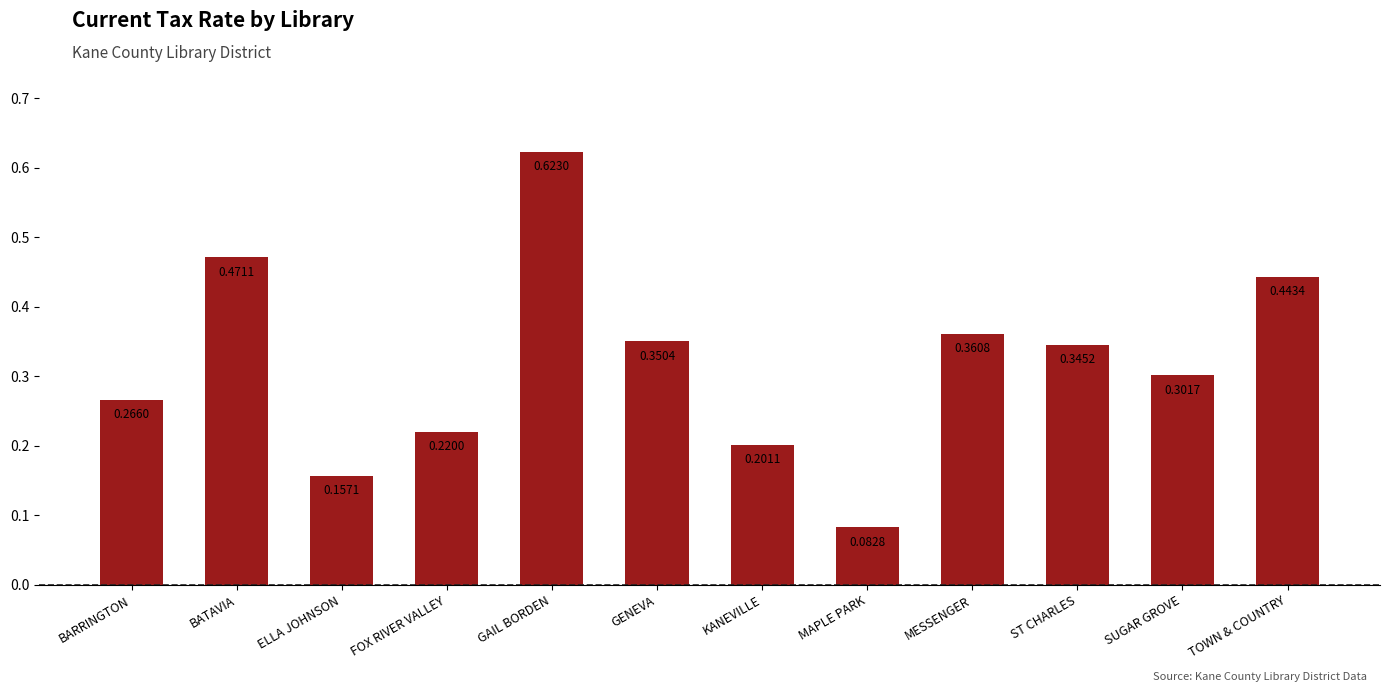

List the labels in order of value, smallest first.

MAPLE PARK, ELLA JOHNSON, KANEVILLE, FOX RIVER VALLEY, BARRINGTON, SUGAR GROVE, ST CHARLES, GENEVA, MESSENGER, TOWN & COUNTRY, BATAVIA, GAIL BORDEN